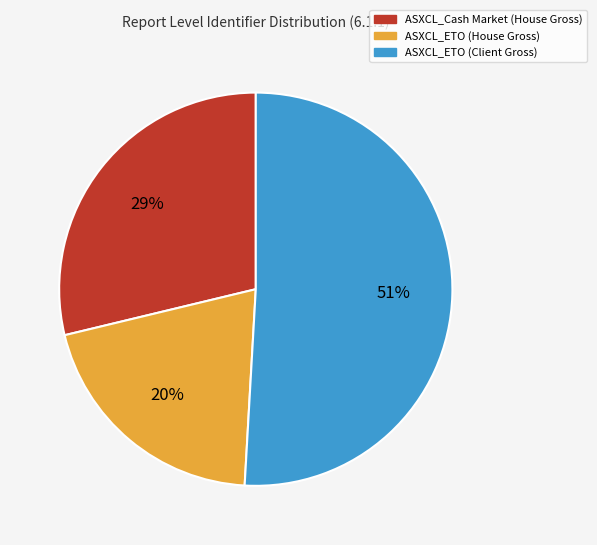

Does ASXCL_ETO (Client Gross) account for over 50% of the chart?

Yes